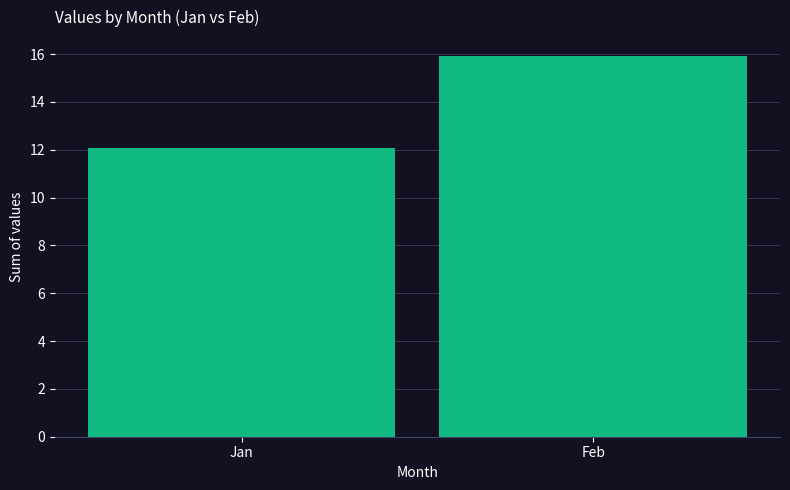

Approximately how many times larger is the value at Feb compared to Jan?

1.3